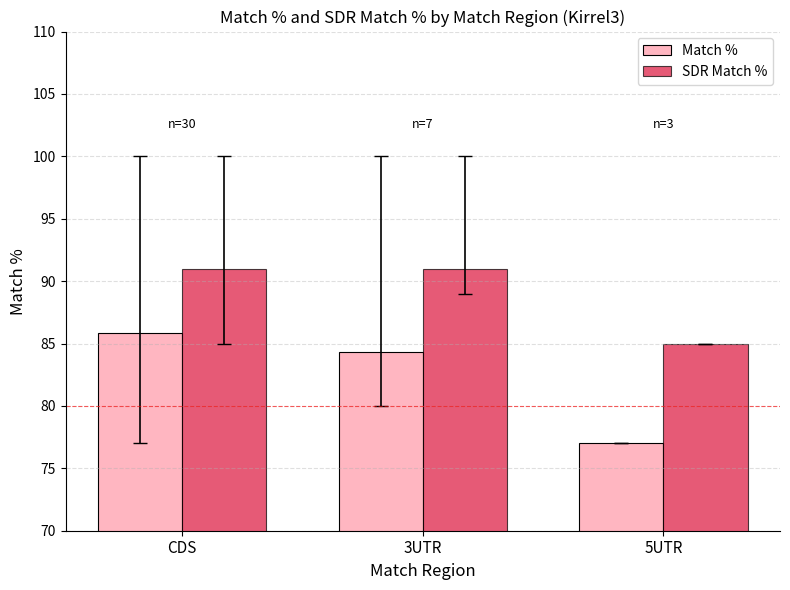

At which category is the sum across all series the highest?

CDS